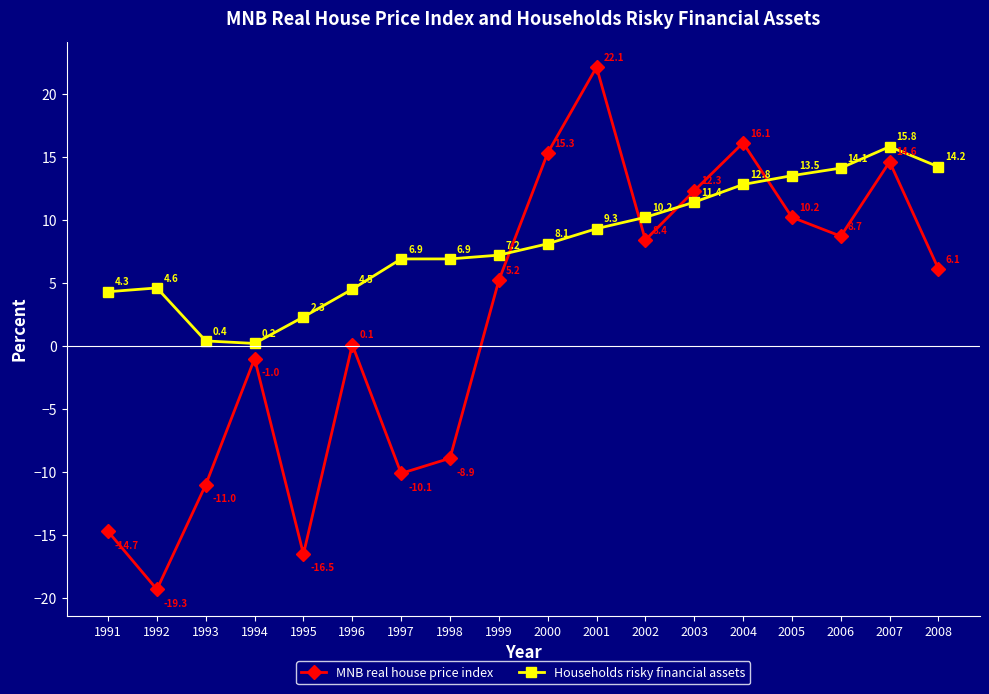

Reading left to right, extract all data points from this chart.

MNB real house price index: 1991=-14.7	1992=-19.3	1993=-11.0	1994=-1.0	1995=-16.5	1996=0.1	1997=-10.1	1998=-8.9	1999=5.2	2000=15.3	2001=22.1	2002=8.4	2003=12.3	2004=16.1	2005=10.2	2006=8.7	2007=14.6	2008=6.1
Households risky financial assets: 1991=4.3	1992=4.6	1993=0.4	1994=0.2	1995=2.3	1996=4.5	1997=6.9	1998=6.9	1999=7.2	2000=8.1	2001=9.3	2002=10.2	2003=11.4	2004=12.8	2005=13.5	2006=14.1	2007=15.8	2008=14.2